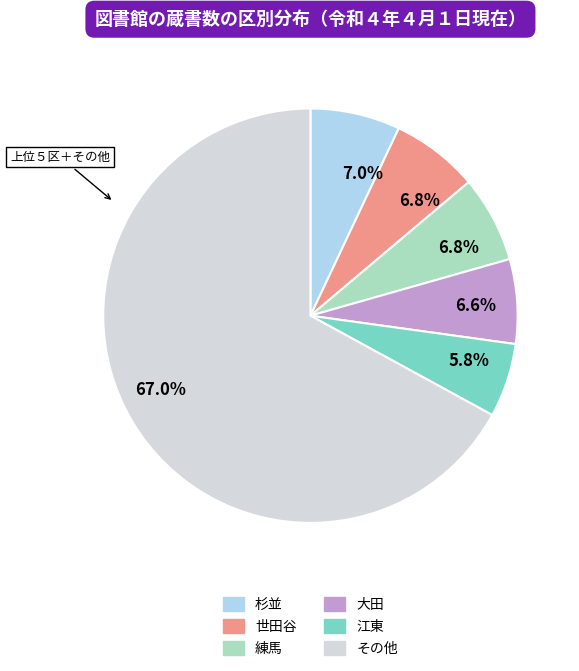

Which has a higher value, 世田谷 or 江東?

世田谷